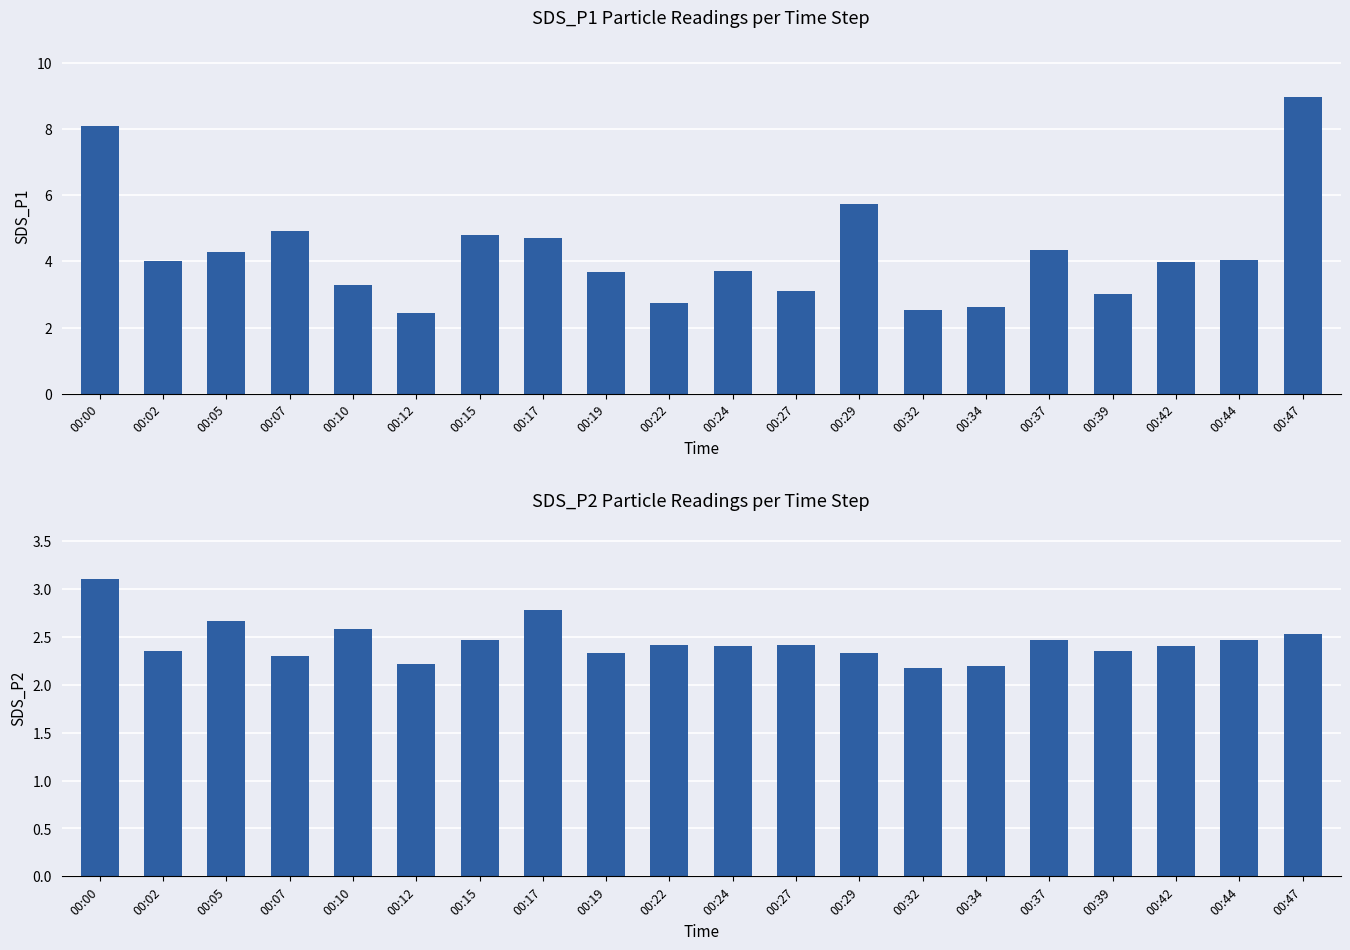

Is it true that SDS_P2 equals 2.4 at 00:39?

True